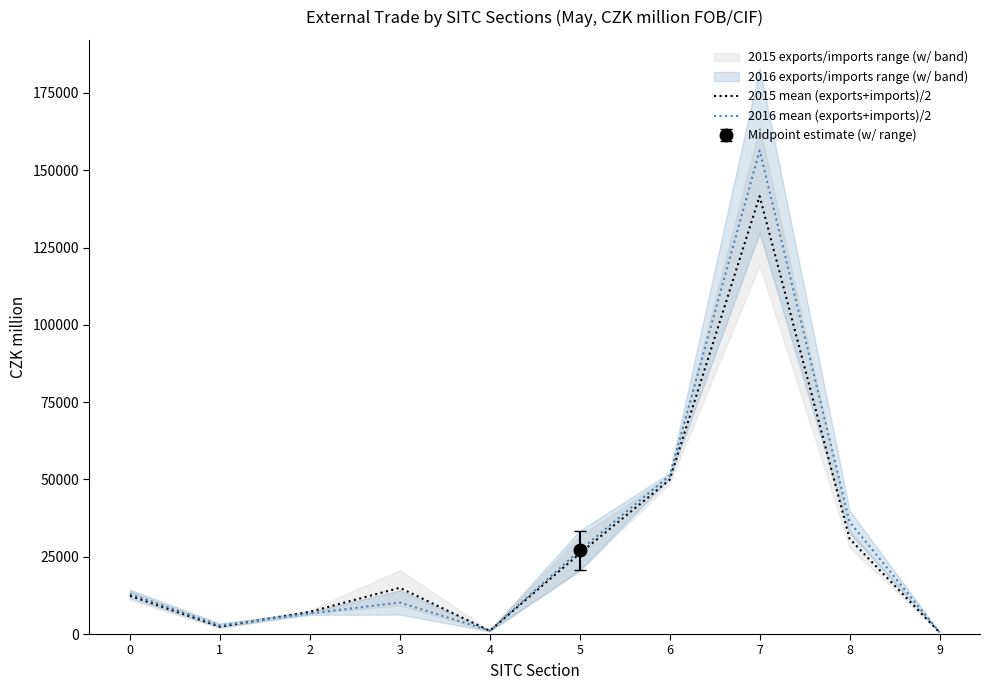

List the series in order of their peak value, highest first.

2016 mean (exports+imports)/2, 2015 mean (exports+imports)/2